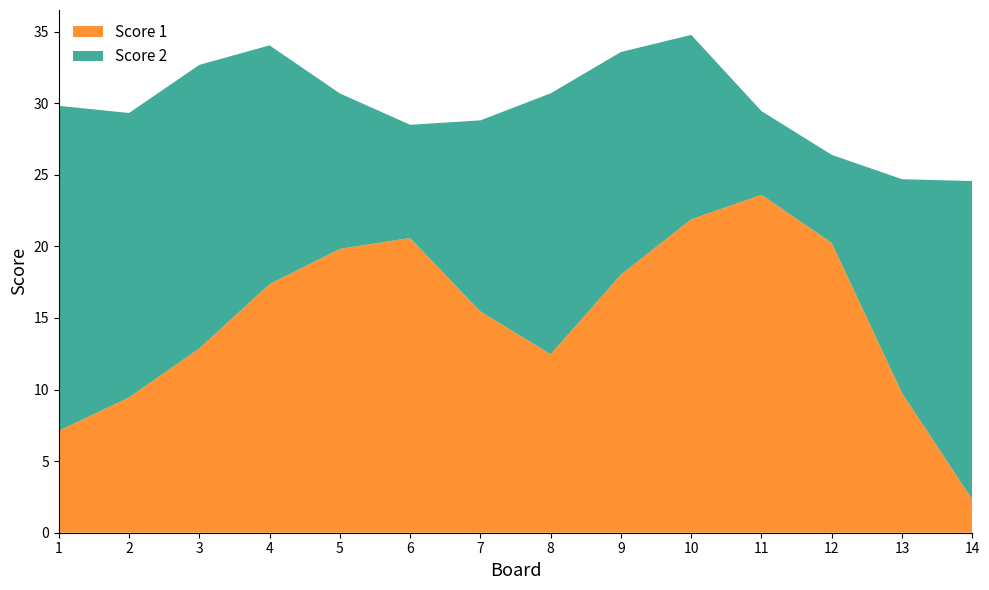

What is the total value across all series at 3?

32.7